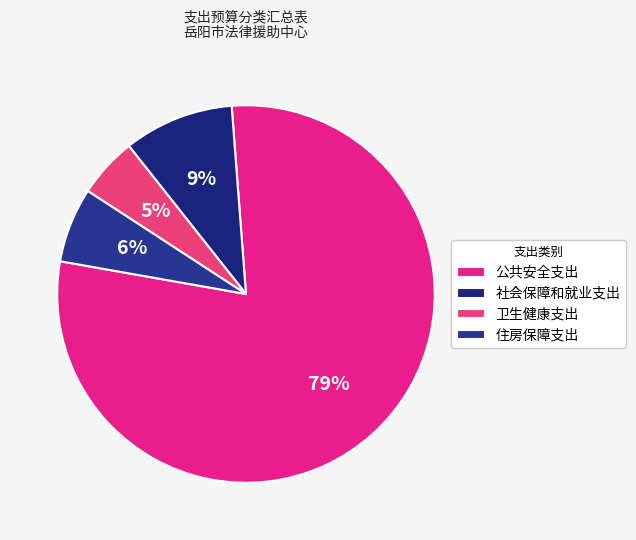

Does 公共安全支出 represent more than half of the total?

Yes